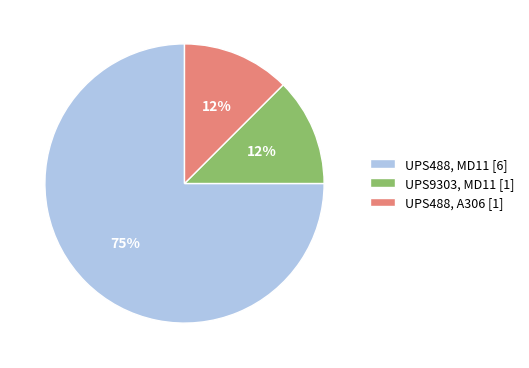

How many segments does this pie chart have?

3